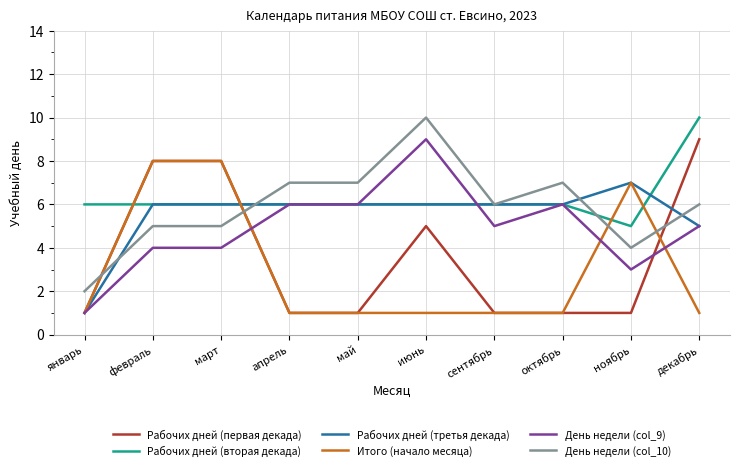

Reading right to left, what are all the values shown in this chart?

Рабочих дней (первая декада): декабрь=9	ноябрь=1	октябрь=1	сентябрь=1	июнь=5	май=1	апрель=1	март=8	февраль=8	январь=1
Рабочих дней (вторая декада): декабрь=10	ноябрь=5	октябрь=6	сентябрь=6	июнь=6	май=6	апрель=6	март=6	февраль=6	январь=6
Рабочих дней (третья декада): декабрь=5	ноябрь=7	октябрь=6	сентябрь=6	июнь=6	май=6	апрель=6	март=6	февраль=6	январь=1
Итого (начало месяца): декабрь=1	ноябрь=7	октябрь=1	сентябрь=1	июнь=1	май=1	апрель=1	март=8	февраль=8	январь=1
День недели (col_9): декабрь=5	ноябрь=3	октябрь=6	сентябрь=5	июнь=9	май=6	апрель=6	март=4	февраль=4	январь=1
День недели (col_10): декабрь=6	ноябрь=4	октябрь=7	сентябрь=6	июнь=10	май=7	апрель=7	март=5	февраль=5	январь=2